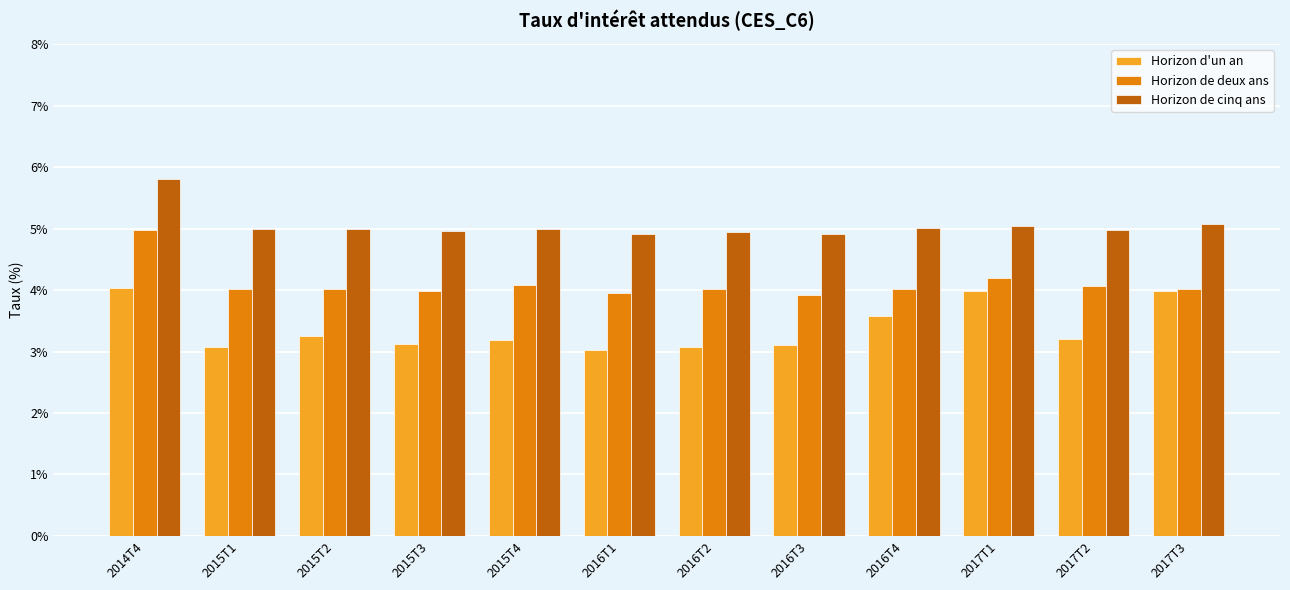

At 2016T3, list the series in order from largest to smallest.

Horizon de cinq ans, Horizon de deux ans, Horizon d'un an